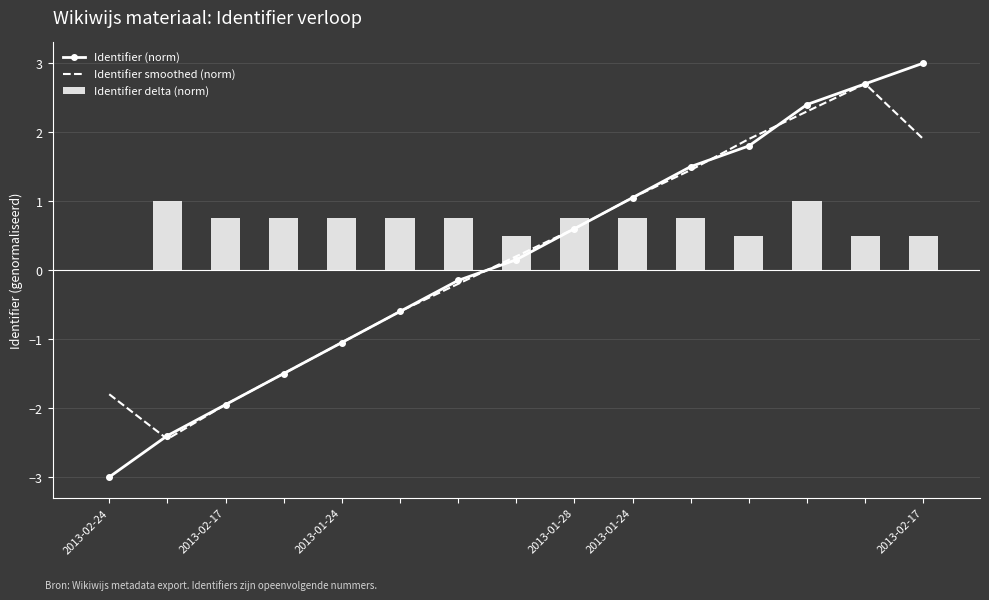

What is the maximum value shown in the chart?

3.0